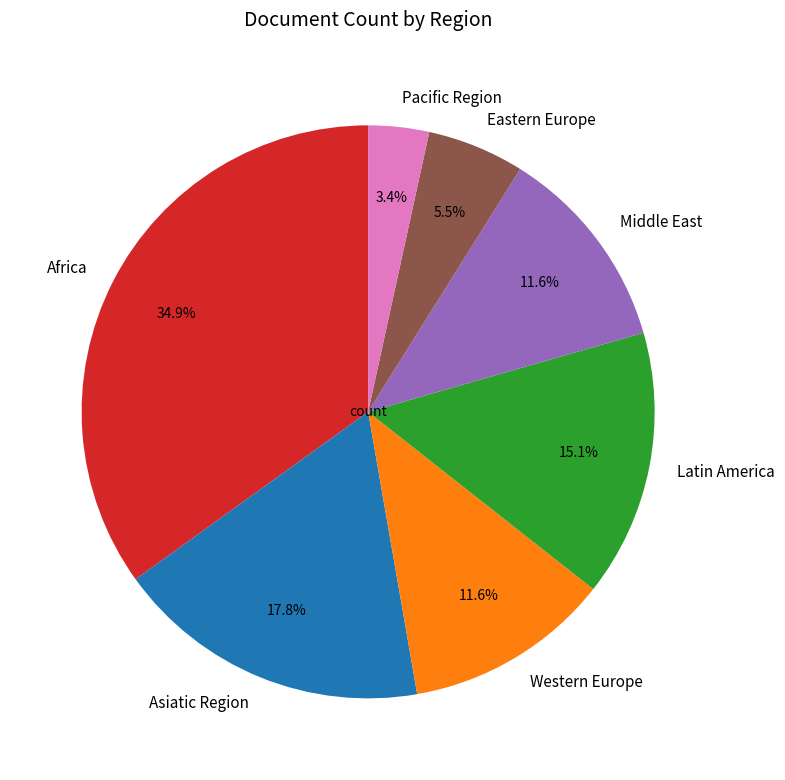

Does any single category account for the majority?

No